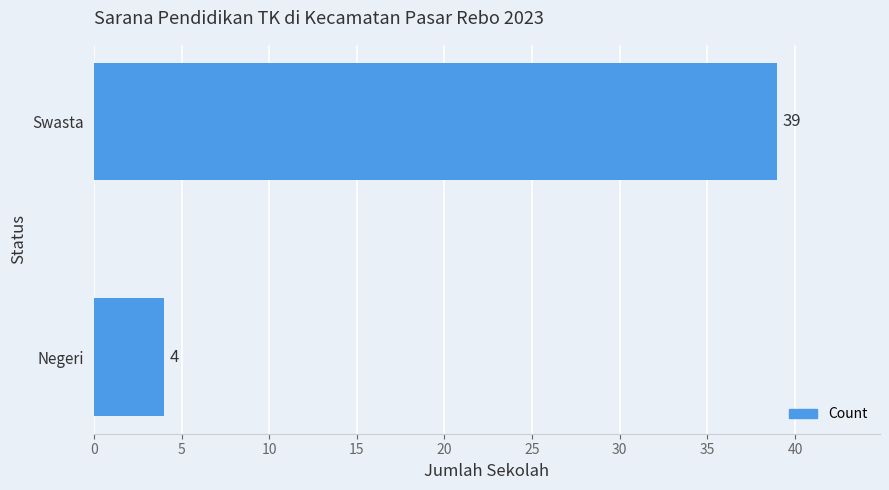

Count the values in the range 4 to 39.

2